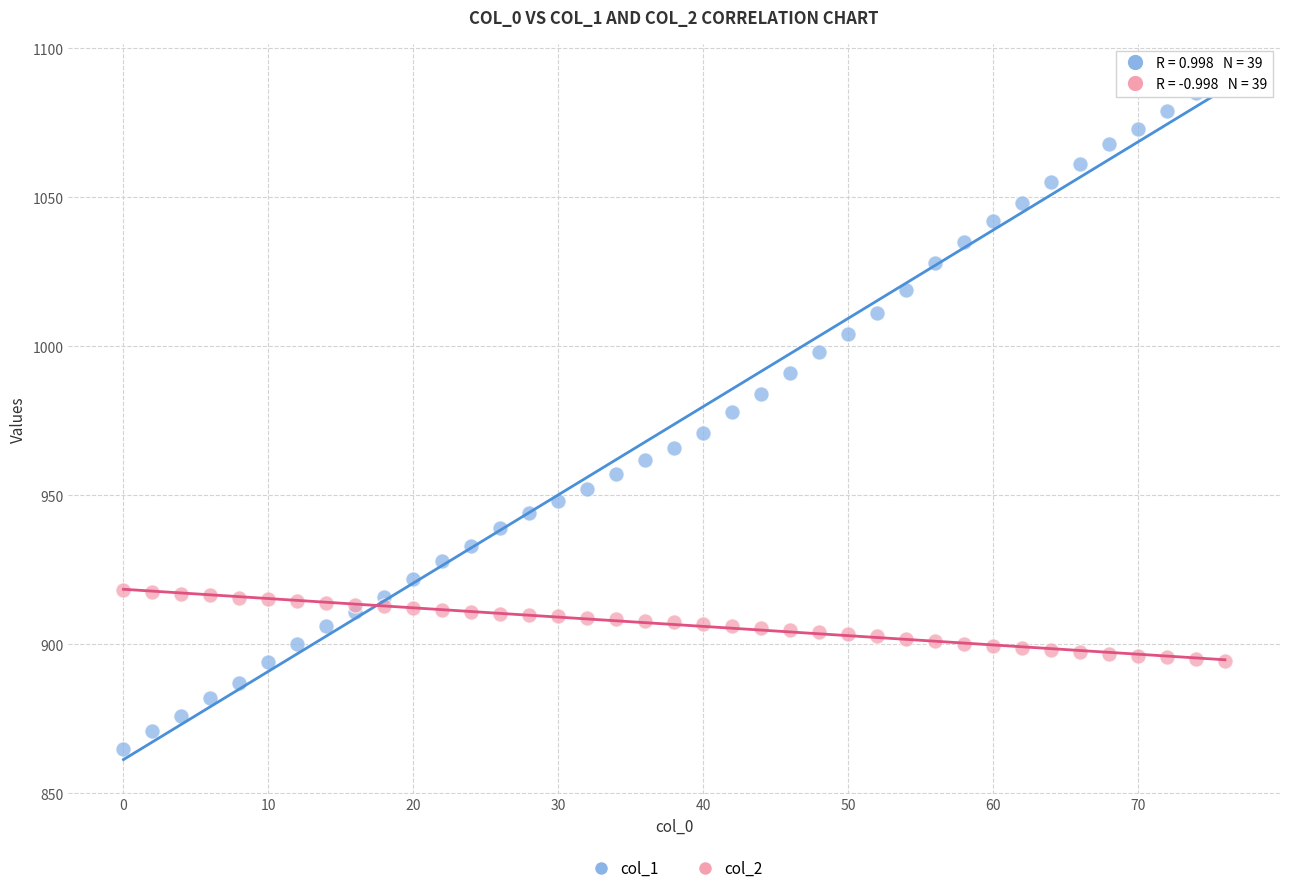

Which series has the widest spread of Y values?

col_1